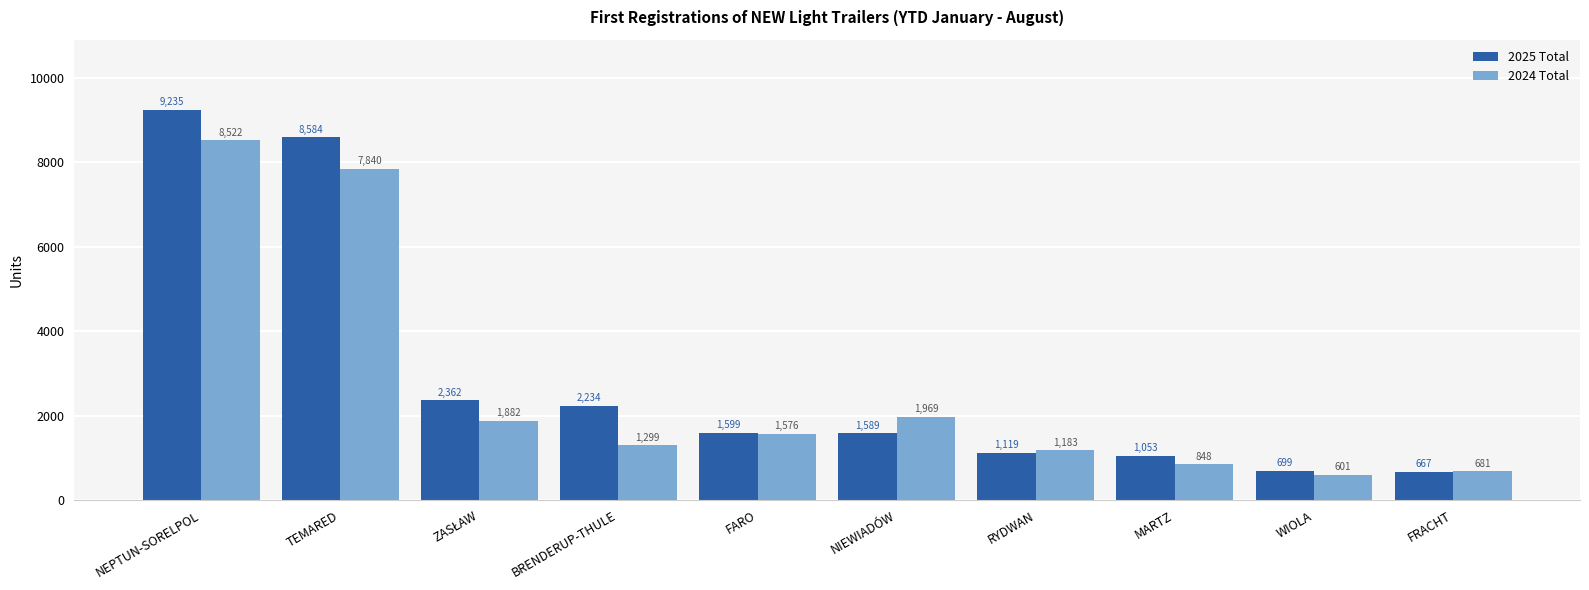

List the series in order of their overall mean, highest first.

2025 Total, 2024 Total